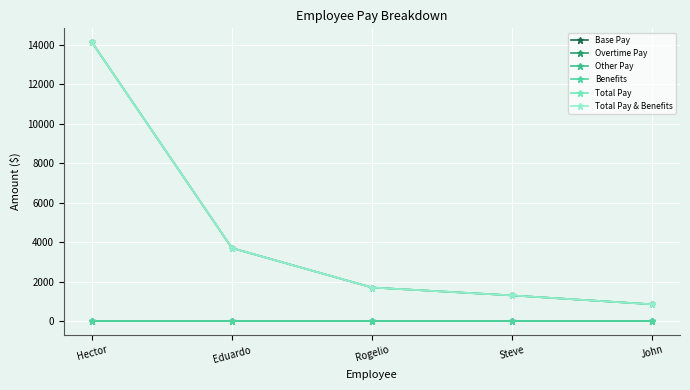

At how many categories does at least one series exceed 9031?

1